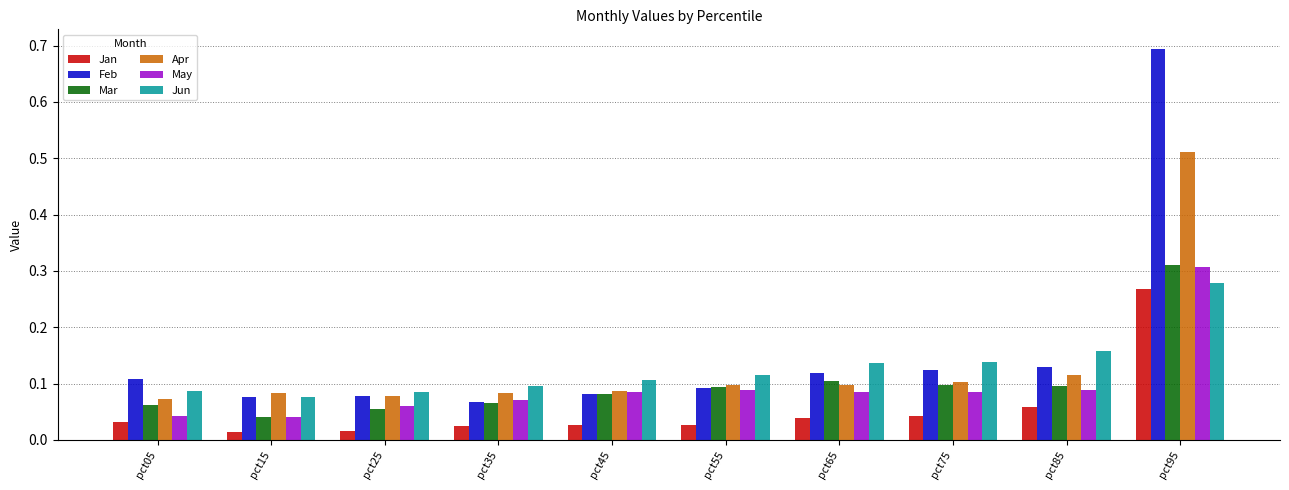

What is the sum of all Mar values?

1.0